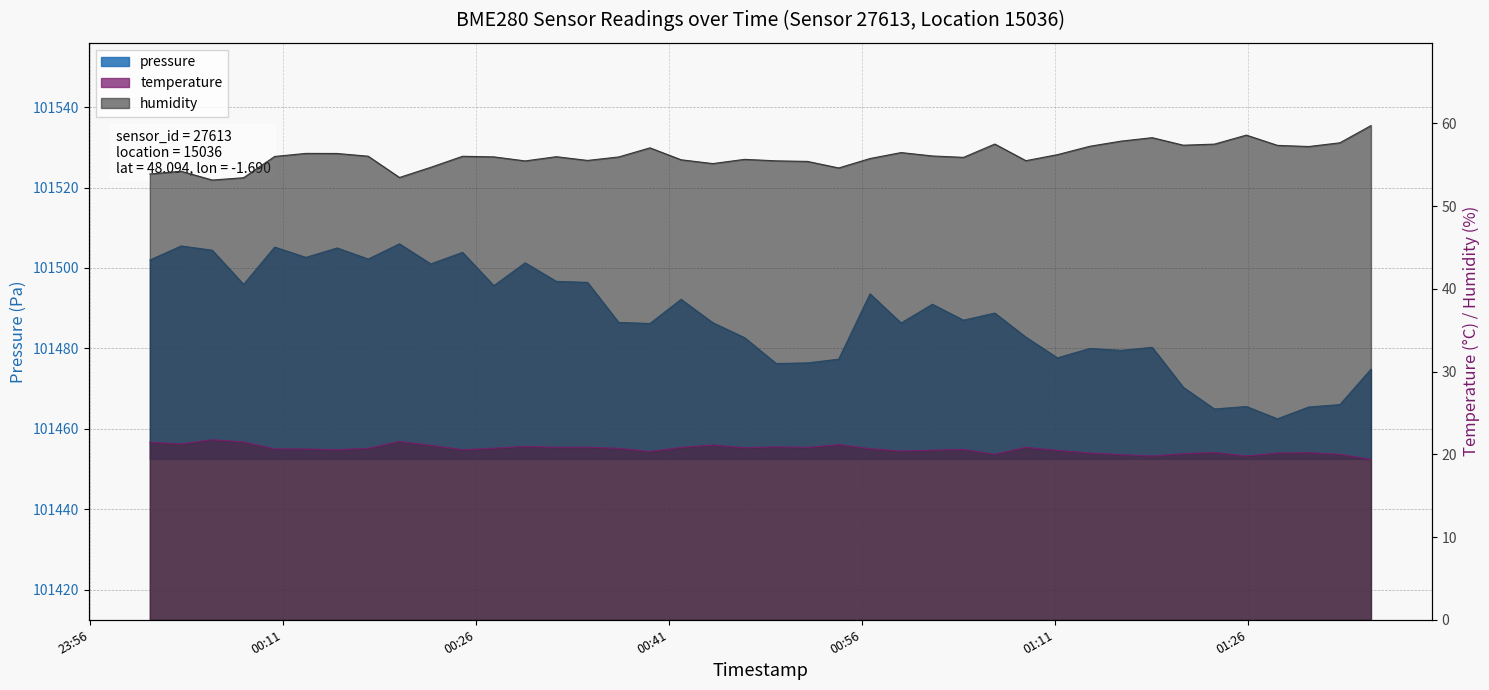

What is the label of the 40th point from the left?

2022-07-23T01:35:33